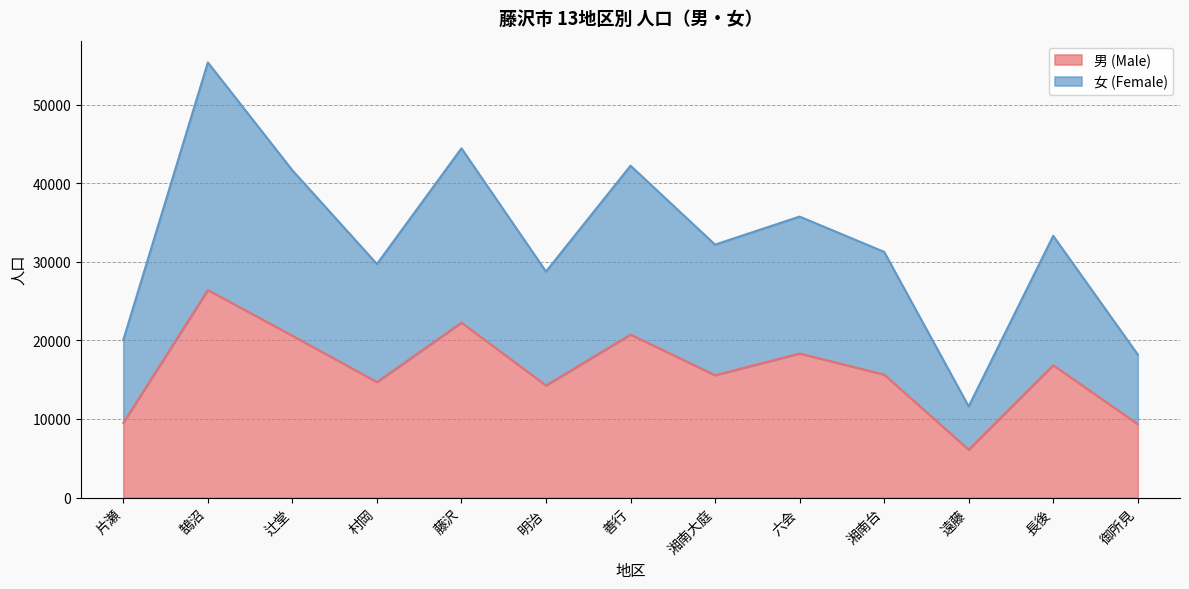

What is the difference between the highest and lowest values at 藤沢?

22183